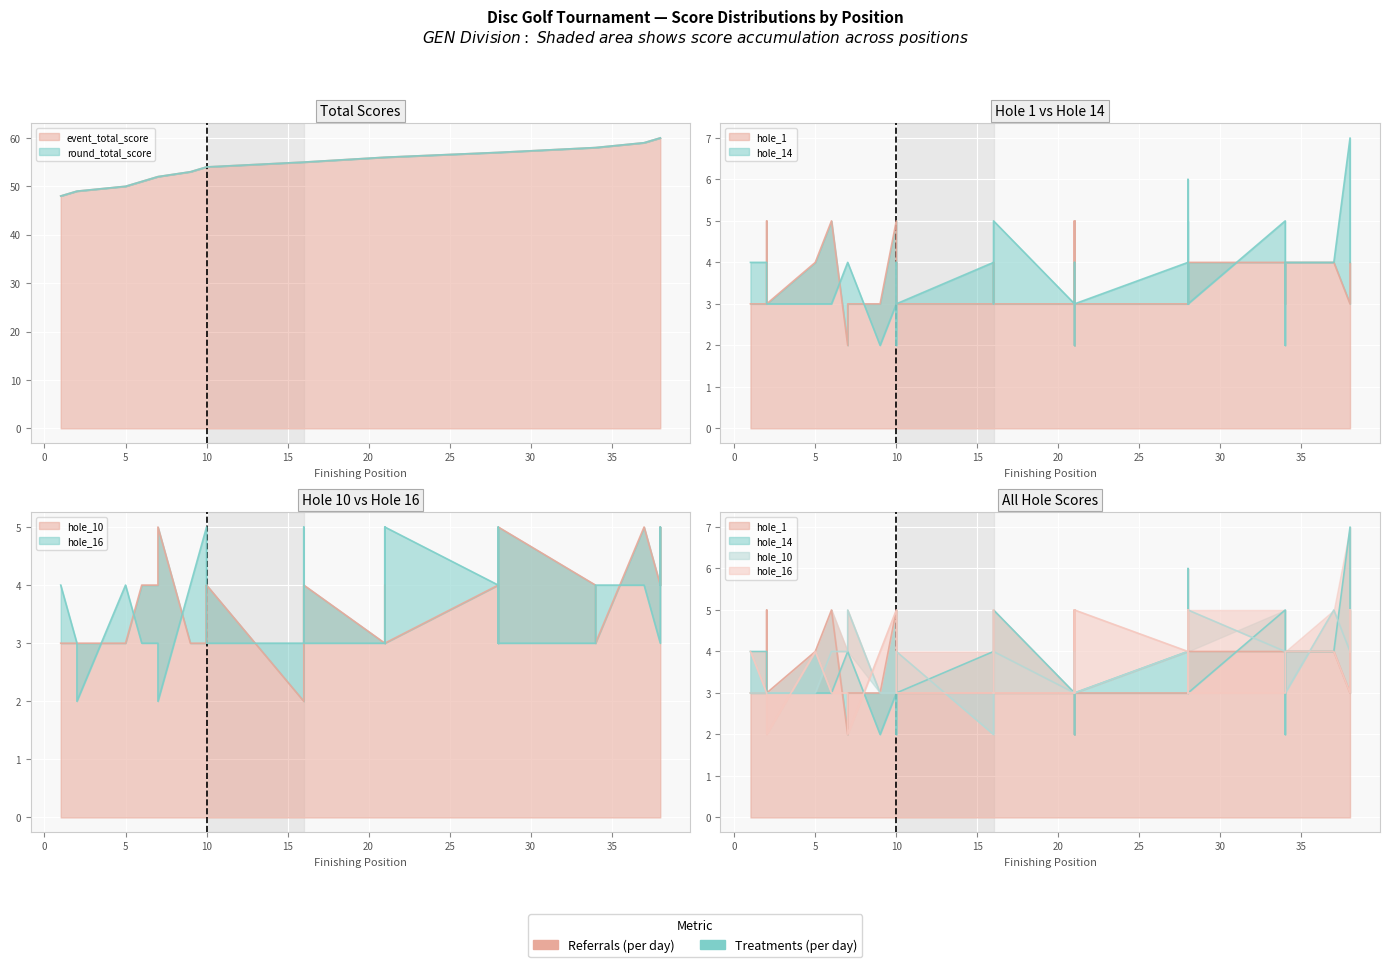

True or false: hole_14 and event_total_score intersect in this chart.

False